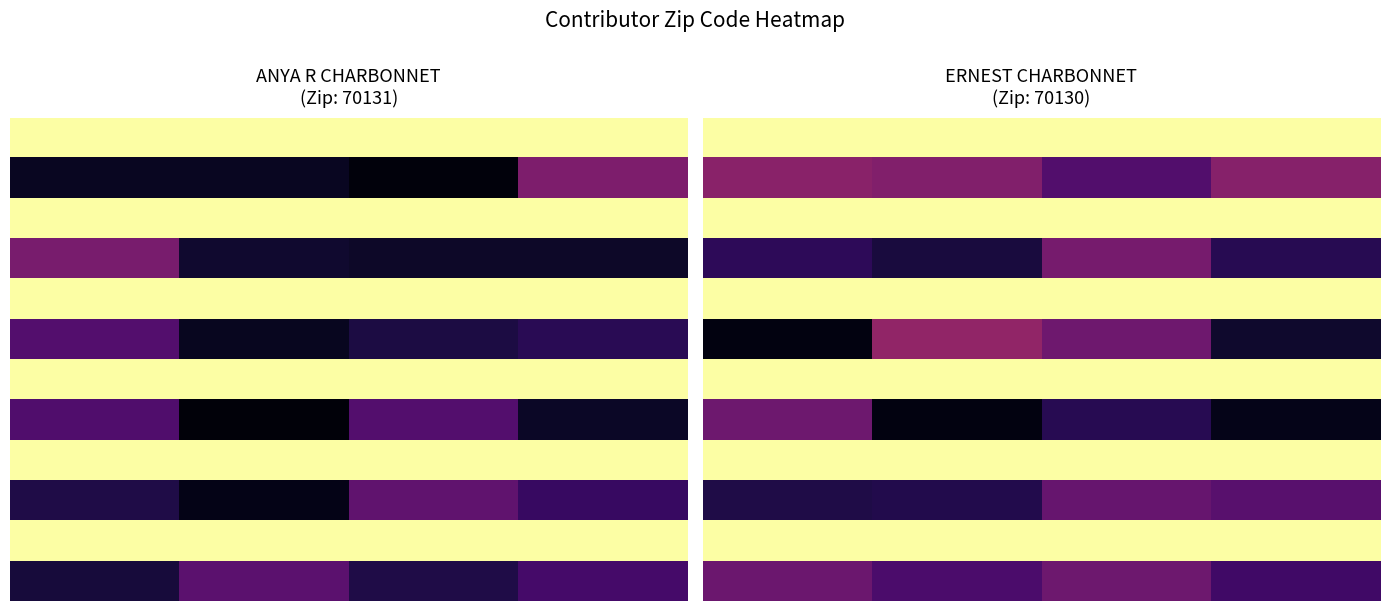

What is the spread (max minus min) of values at 0?

1.0